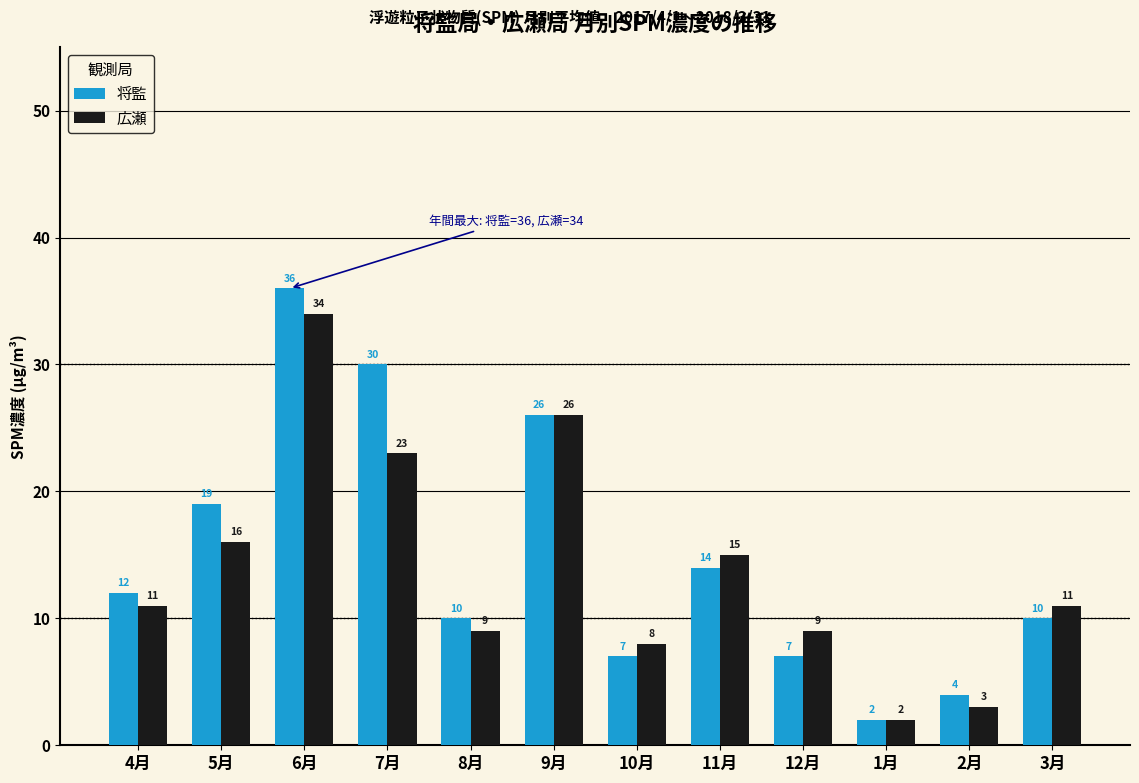

List the series in order of their overall mean, lowest first.

広瀬, 将監